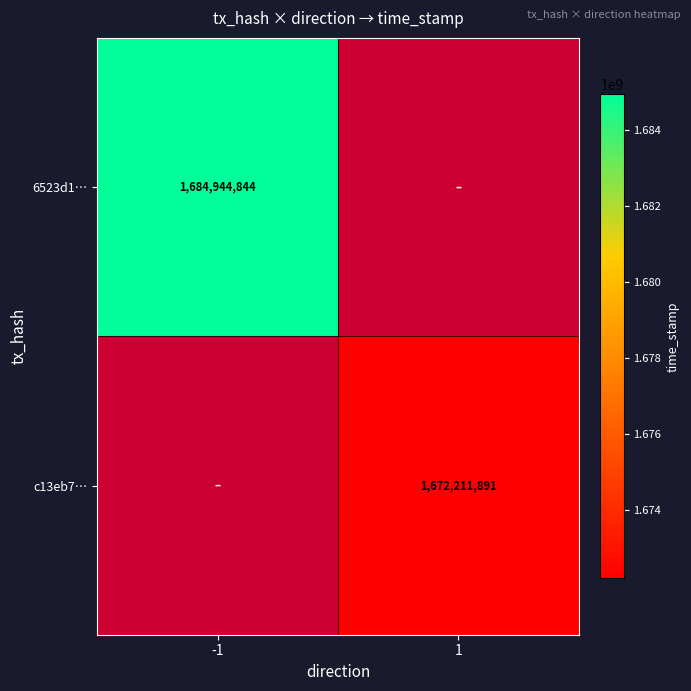

Is the value of c13eb7… at 1 greater than the value of 6523d1… at -1?

No